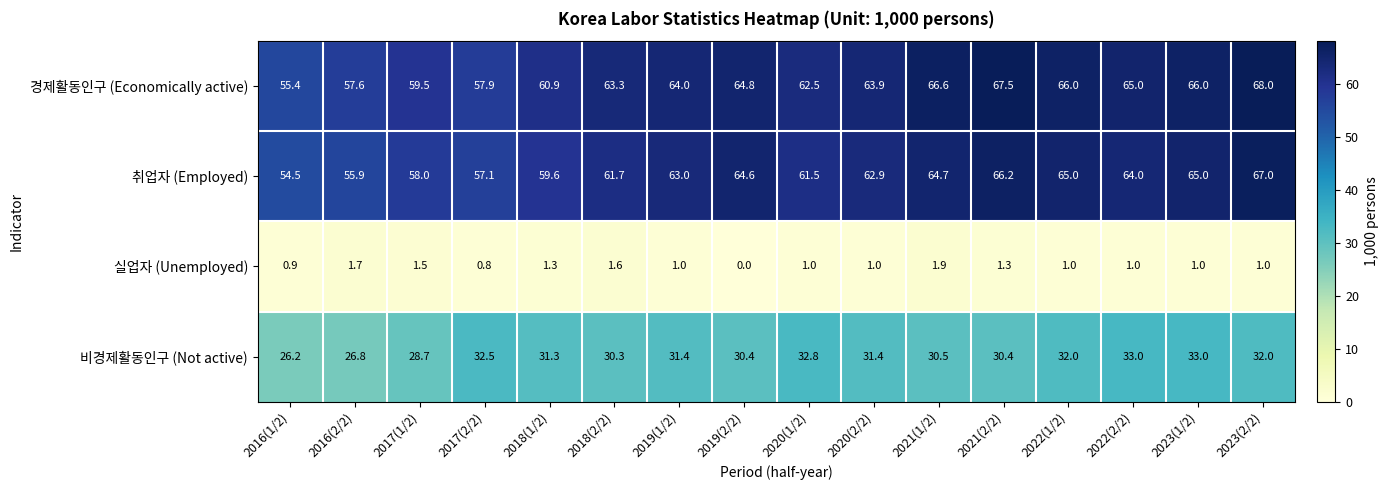

True or false: 실업자 (Unemployed) has a value of 0.3 at 2023(2/2).

False